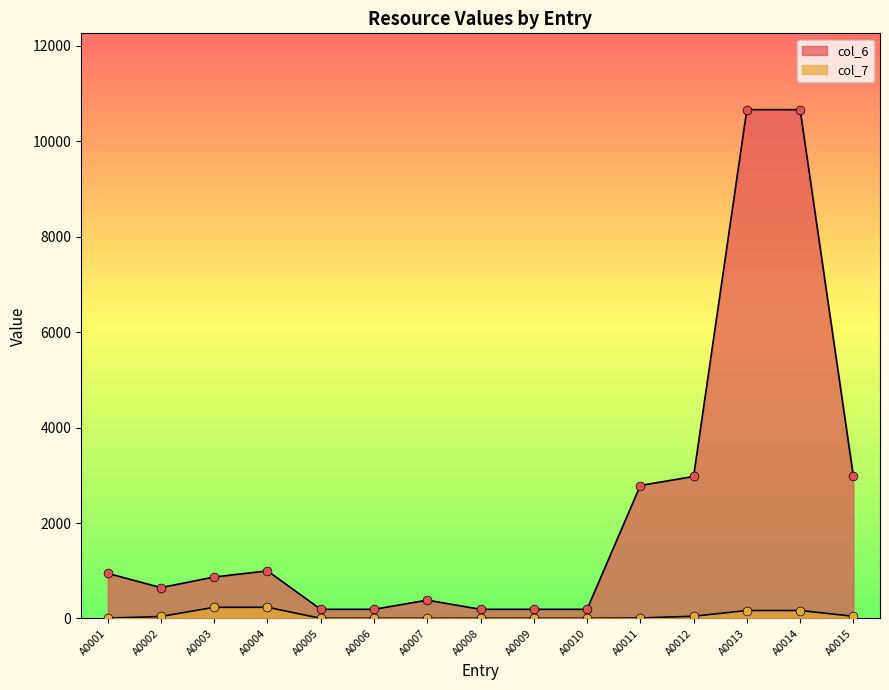

Which series reaches the maximum Y coordinate?

col_6